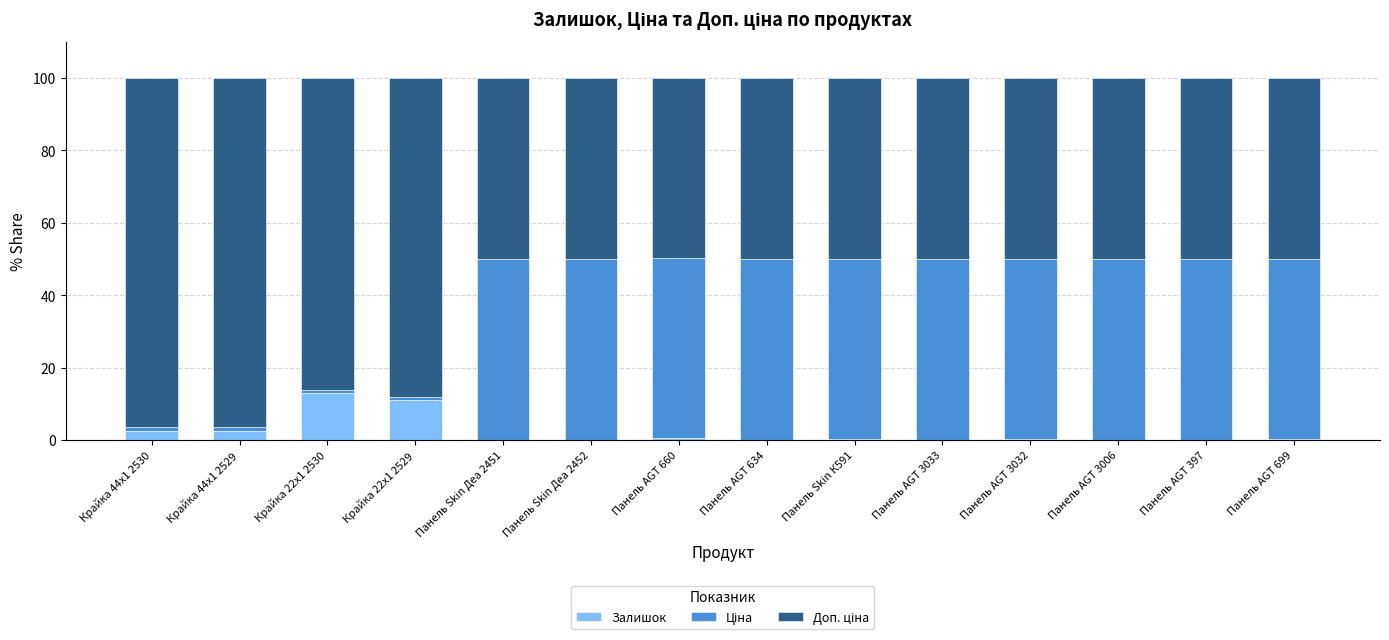

What is the sum of all Залишок values?

31.0